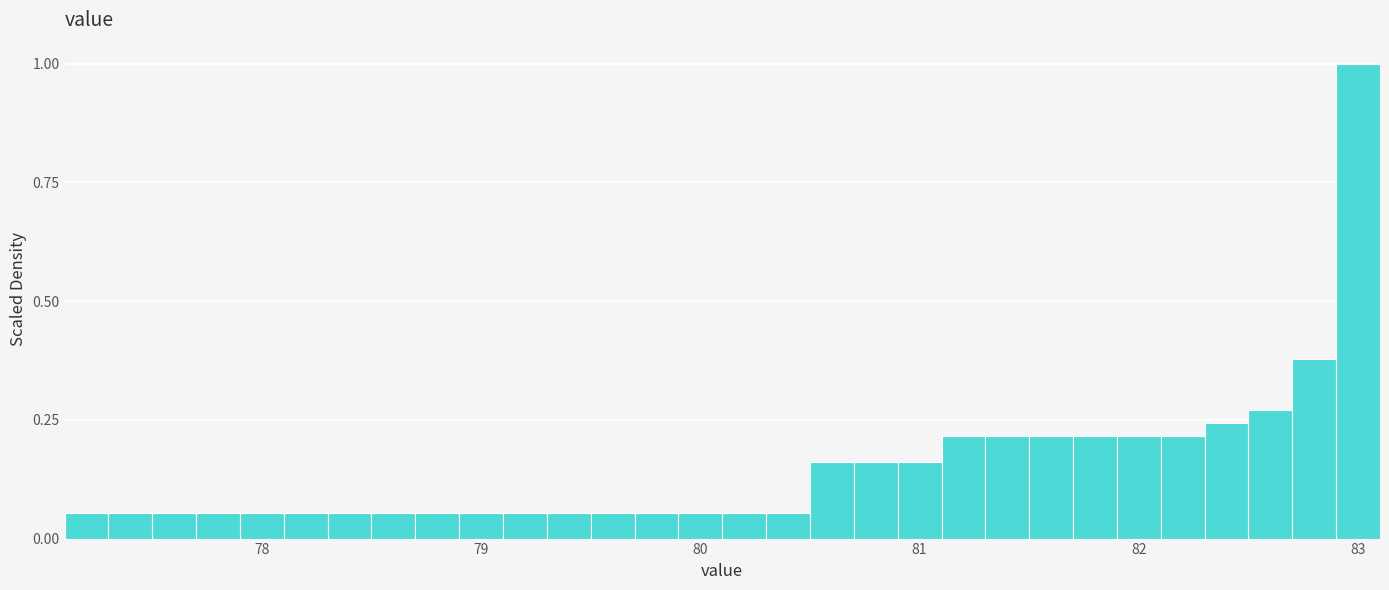

Read against the x-axis, roughly where is the centre of the tallest bar?

83.0